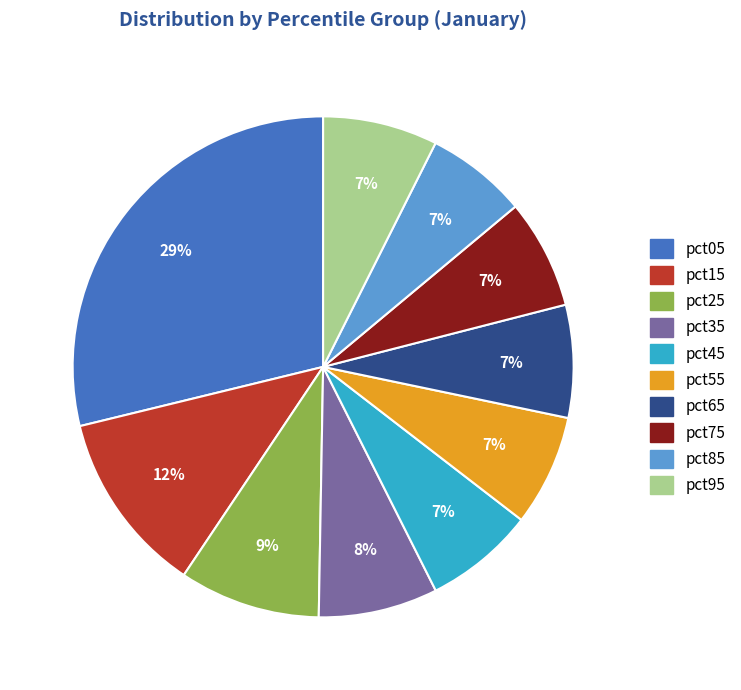

Is it true that pct95 is 7% of the pie?

True